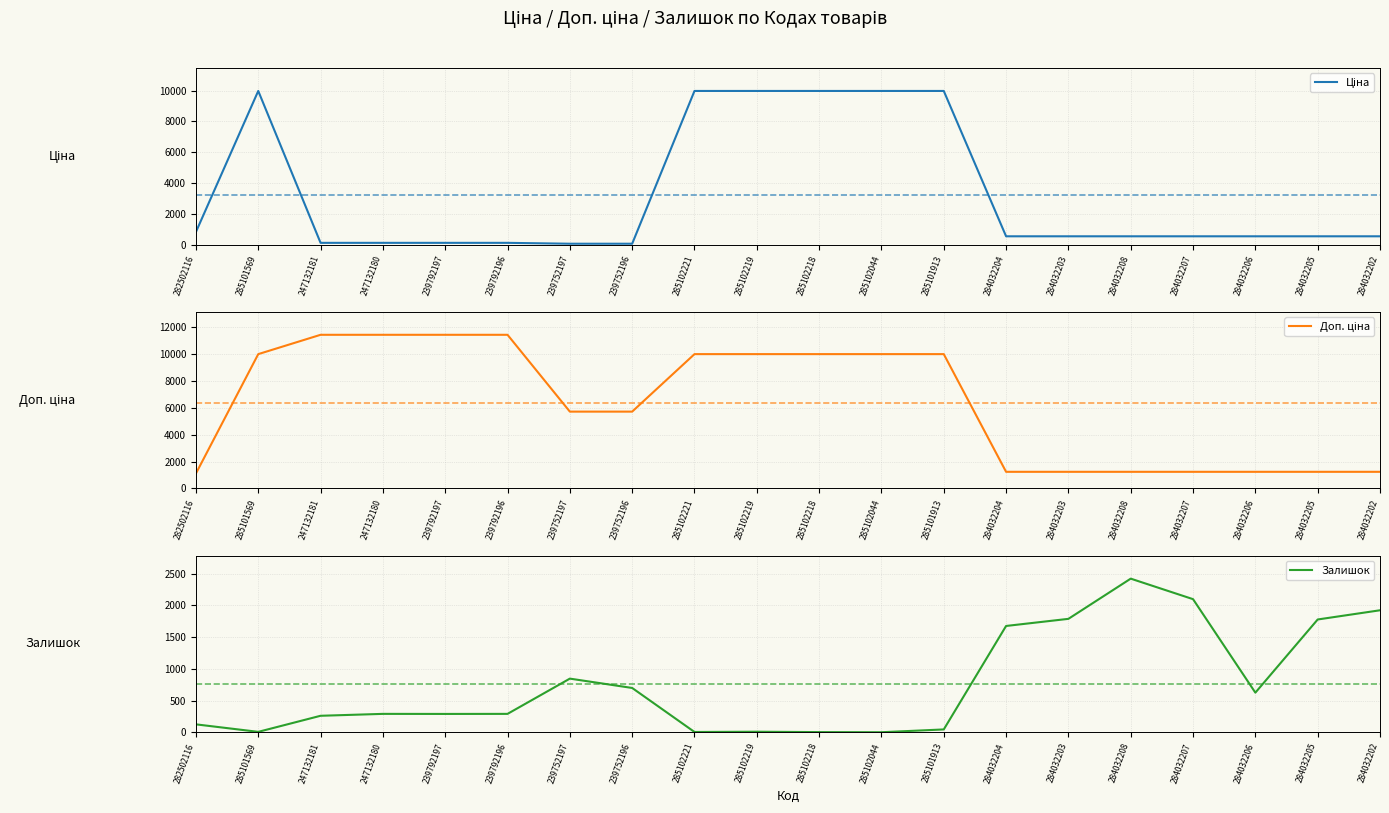

What is the difference between the Ціна values at 284032203 and 282502116?

279.5